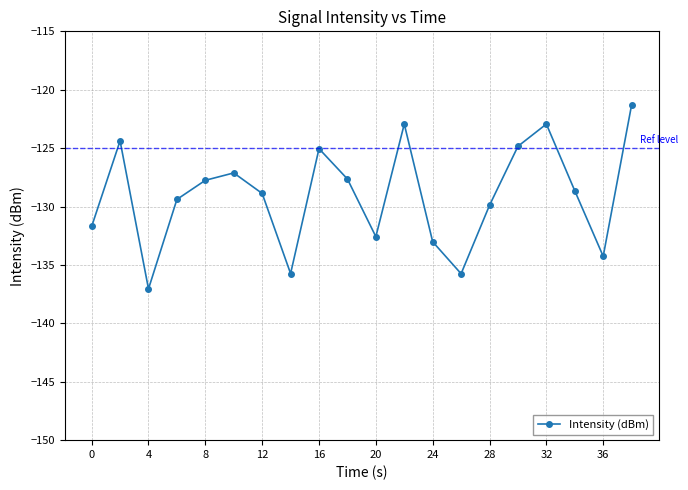

What is the greatest value displayed?

-121.3